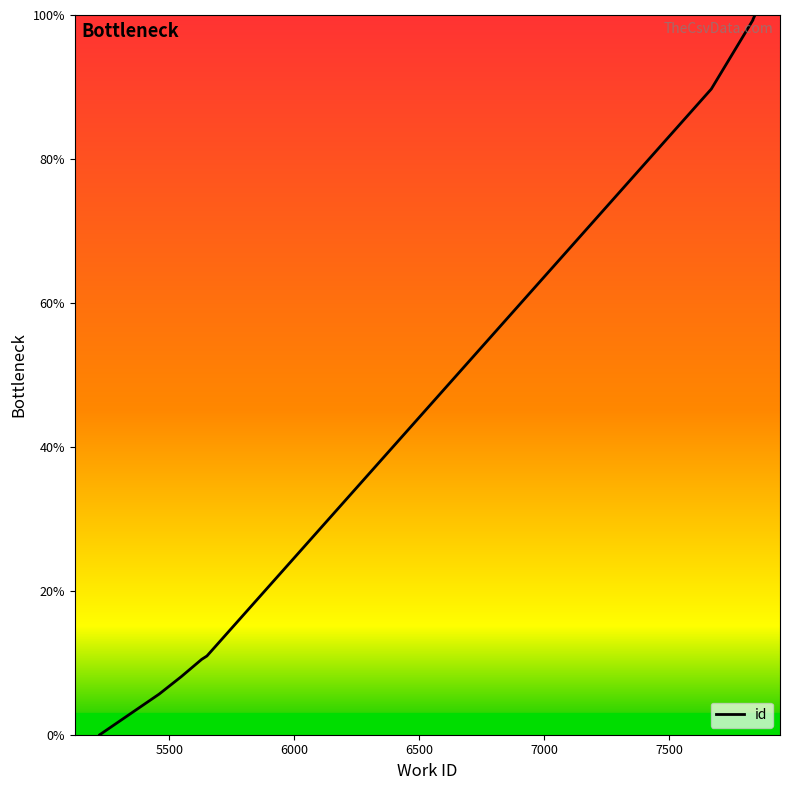

How many lines are shown in the chart?

1